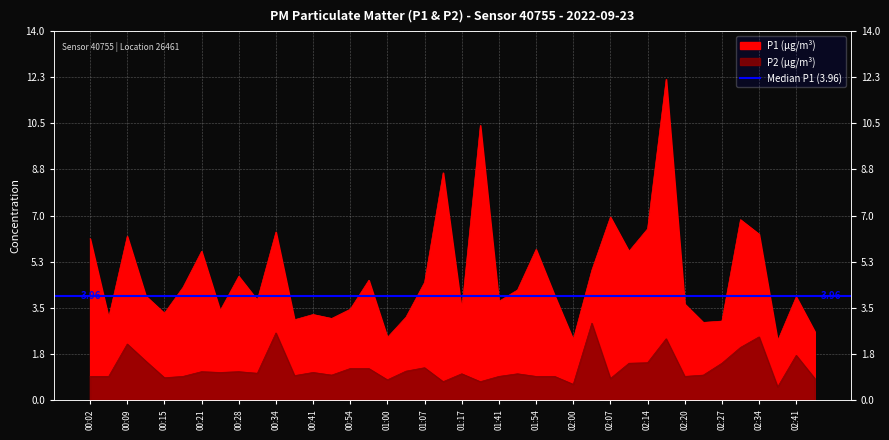

In P1, how many points are higher than both neighbors (excluding endpoints)?

13